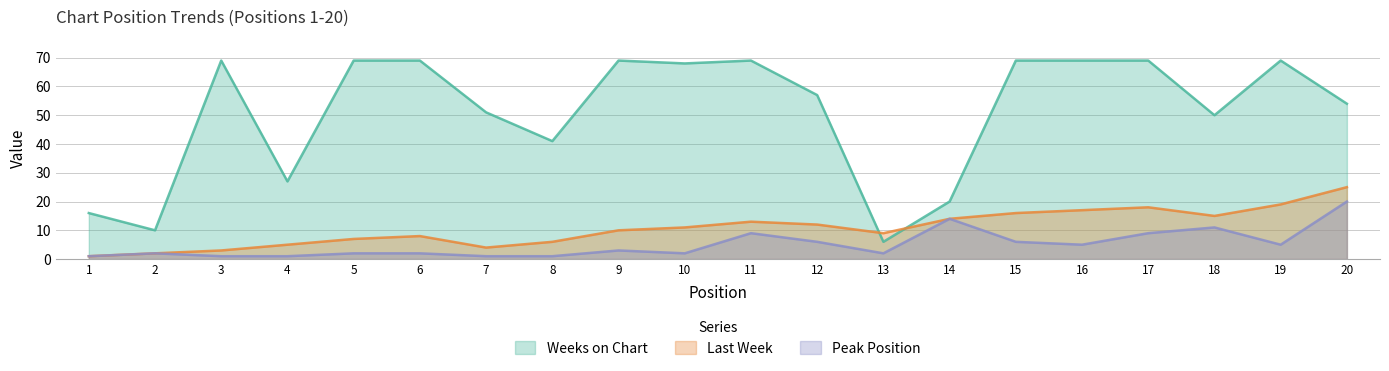

Between 13 and 17, which series saw the biggest shift?

Weeks on Chart